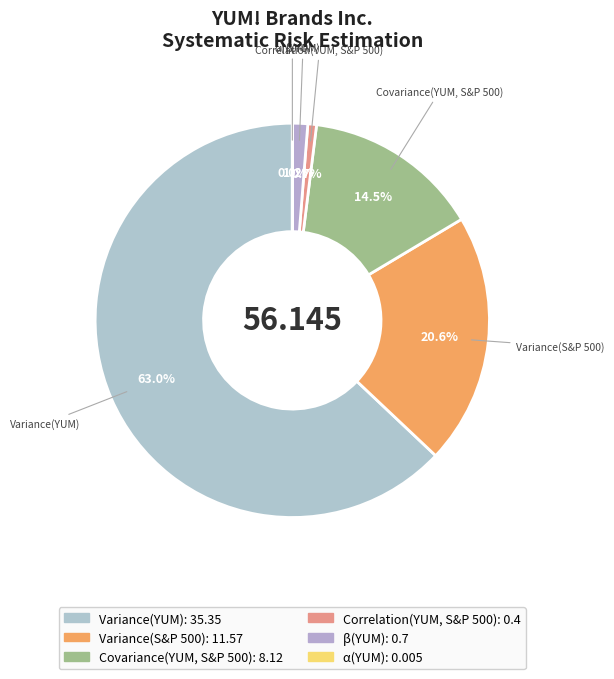

Does Variance(YUM) represent more than half of the total?

Yes